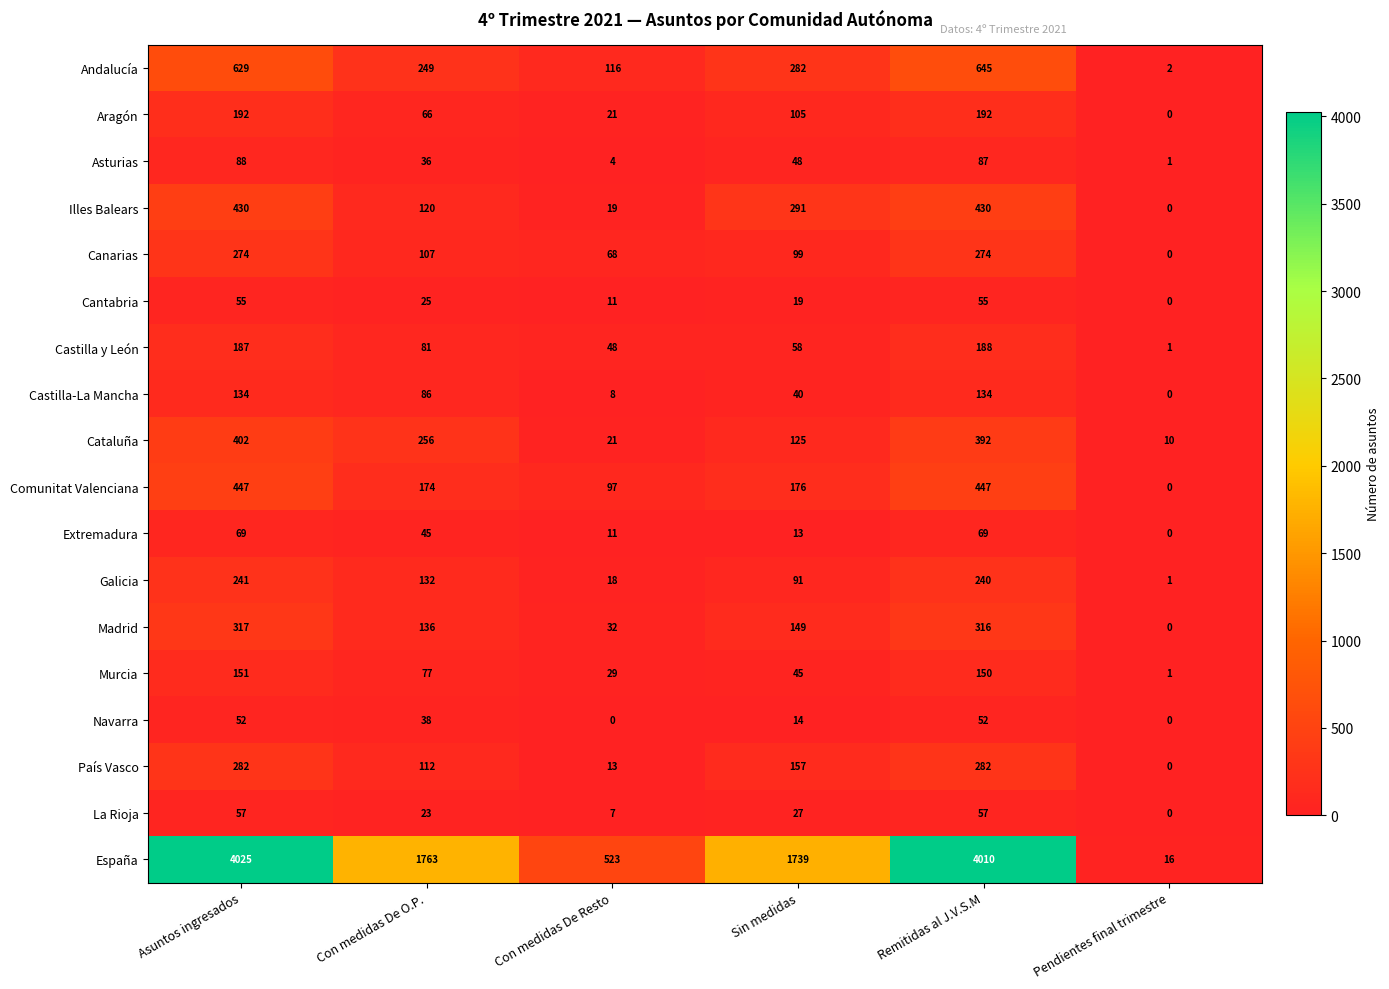

The España series shows 5827 at Asuntos ingresados. True or false?

False